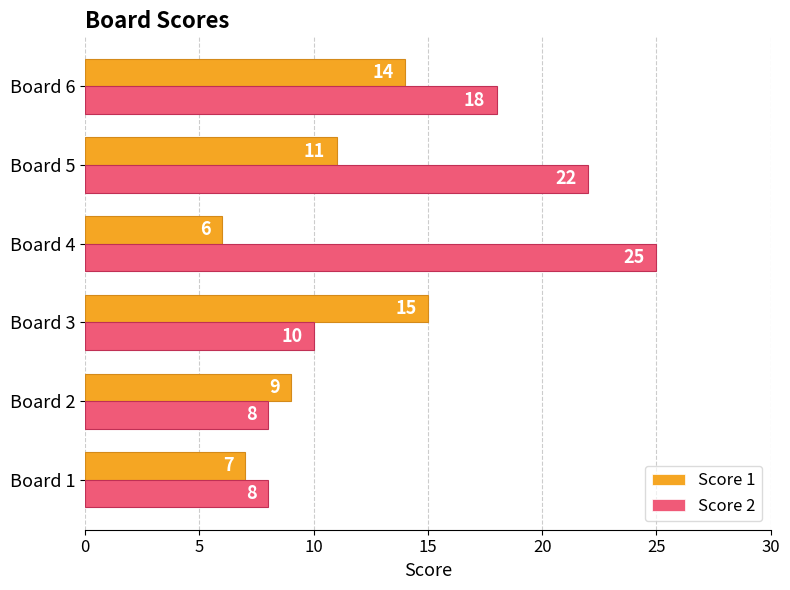

The Score 2 series shows 10 at Board 5. True or false?

False